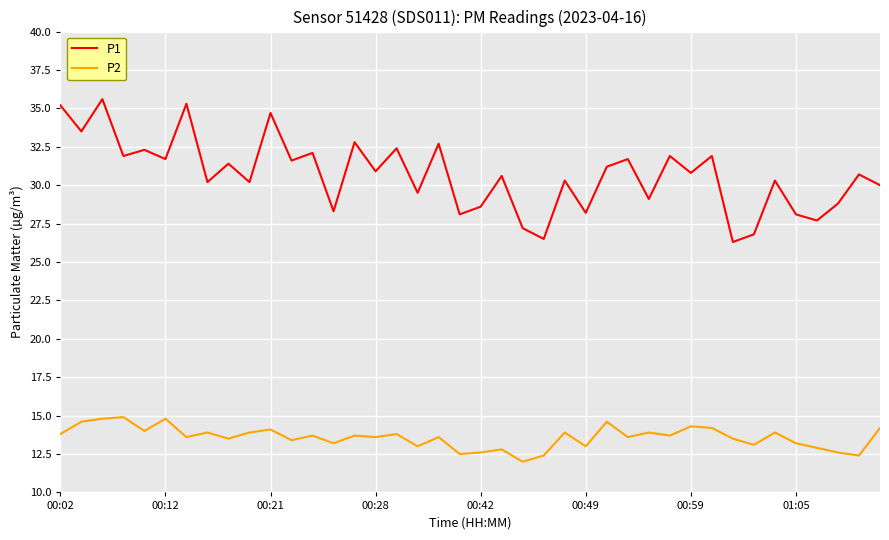

What is the difference between the maximum and minimum values in the P1 series?

9.3